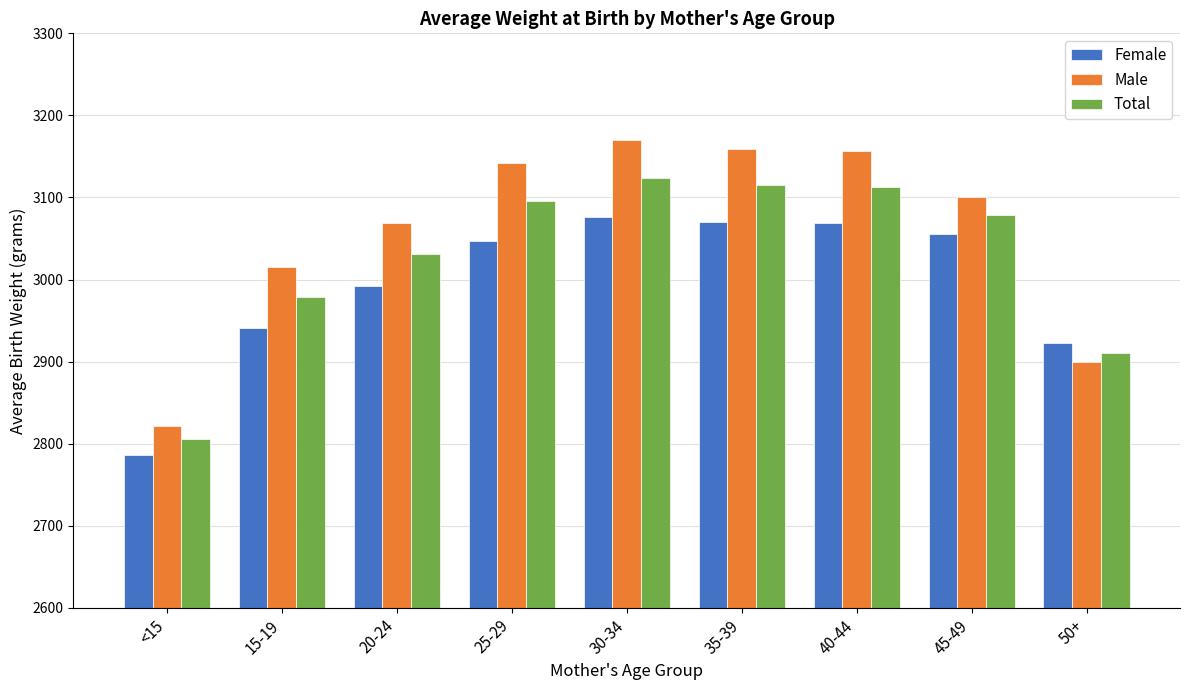

Which series changed the most between 15-19 and 50+?

Male